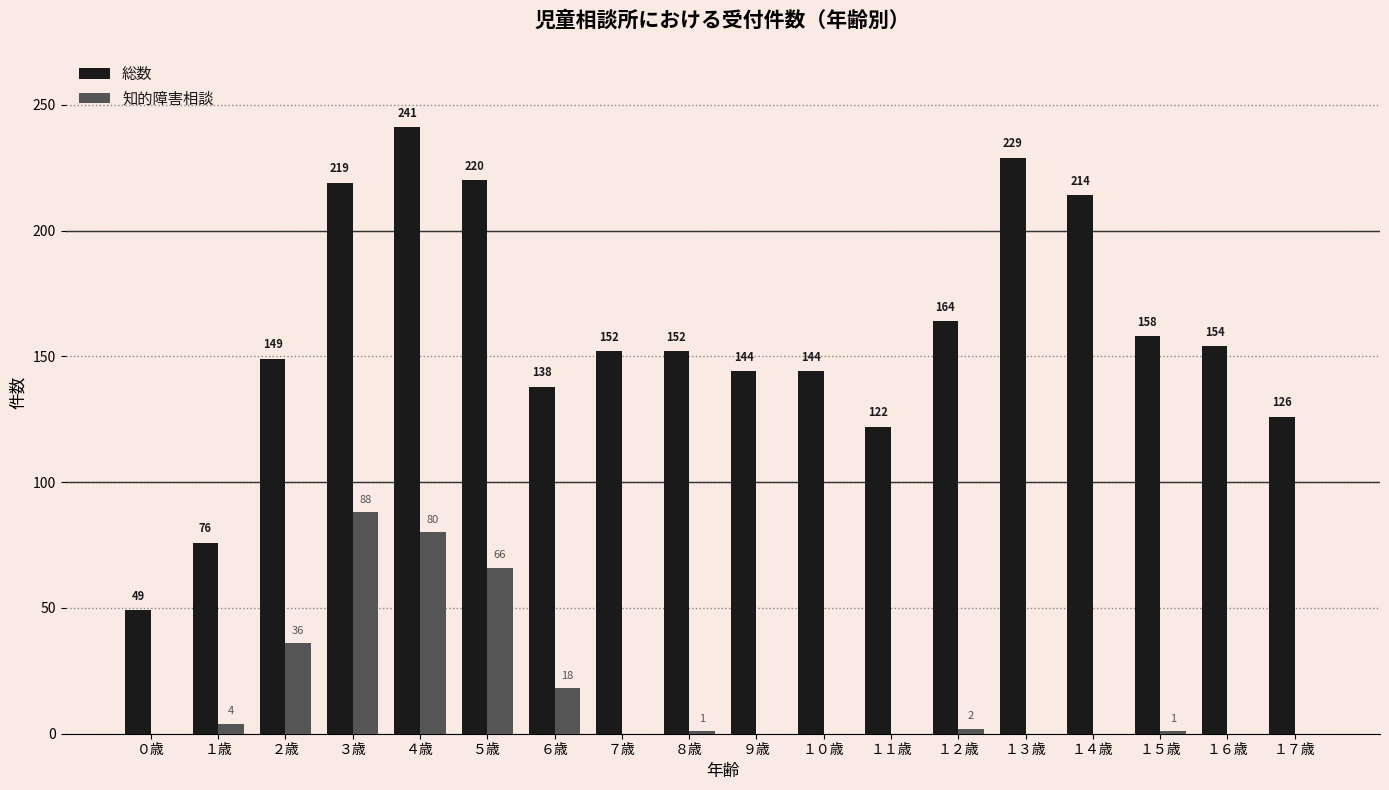

How many groups of bars are there?

18